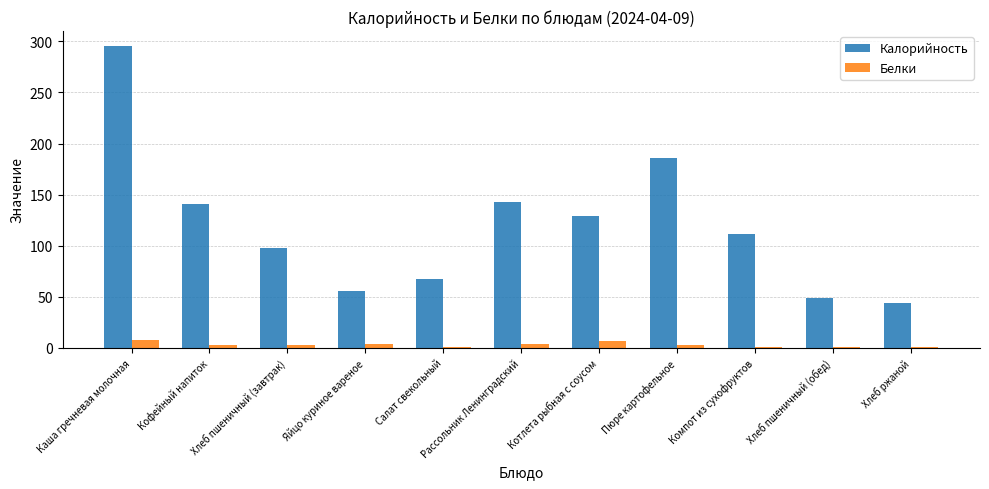

At which category does the chart reach its peak across all series?

Каша гречневая молочная